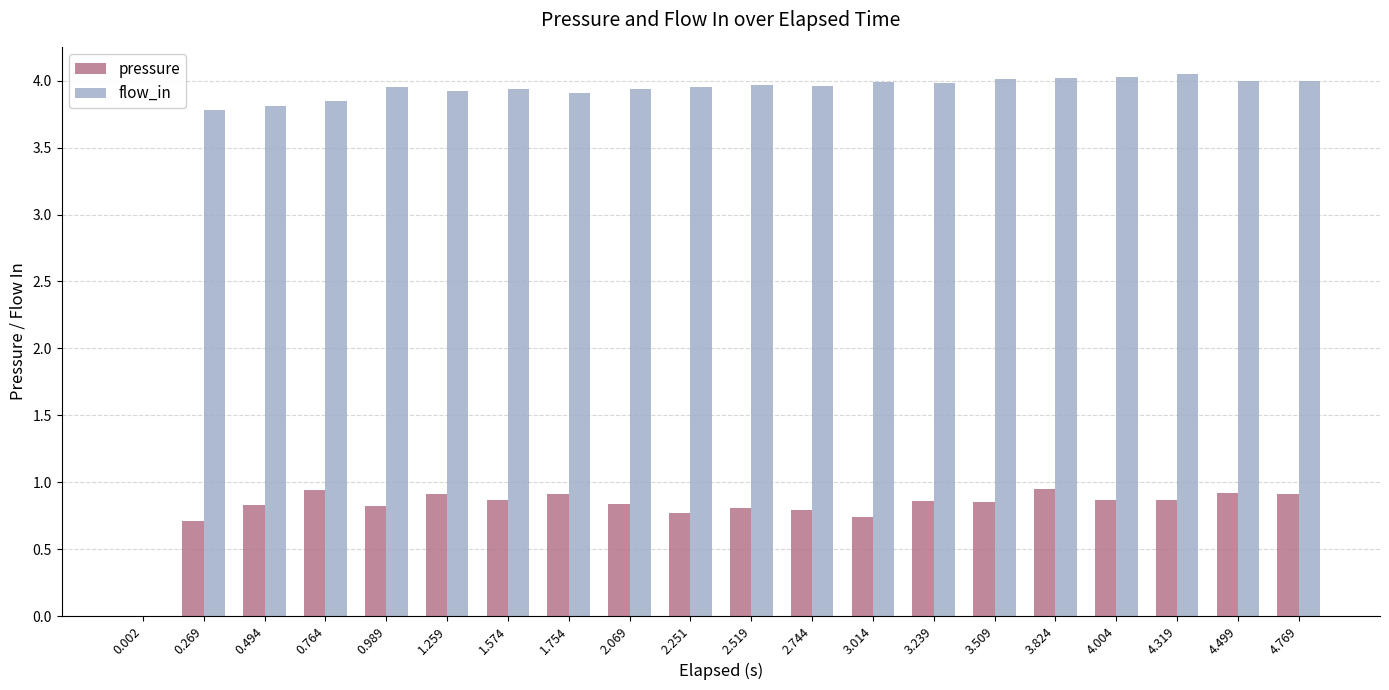

What is the total value across all series at 0.989?

4.8